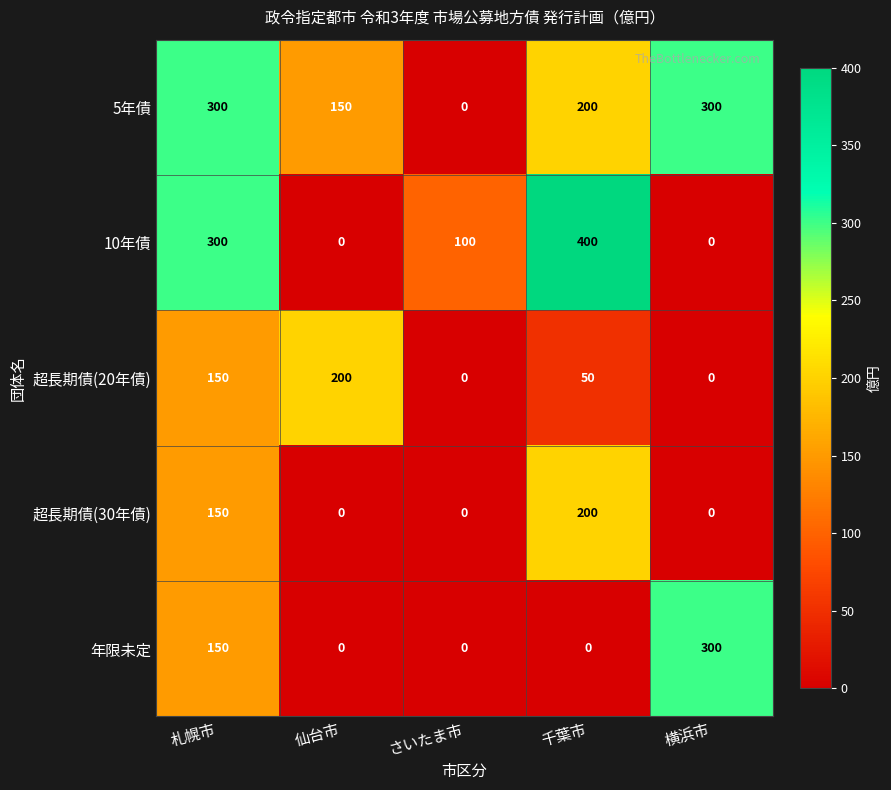

Is it true that 10年債 equals 300 at 札幌市?

True